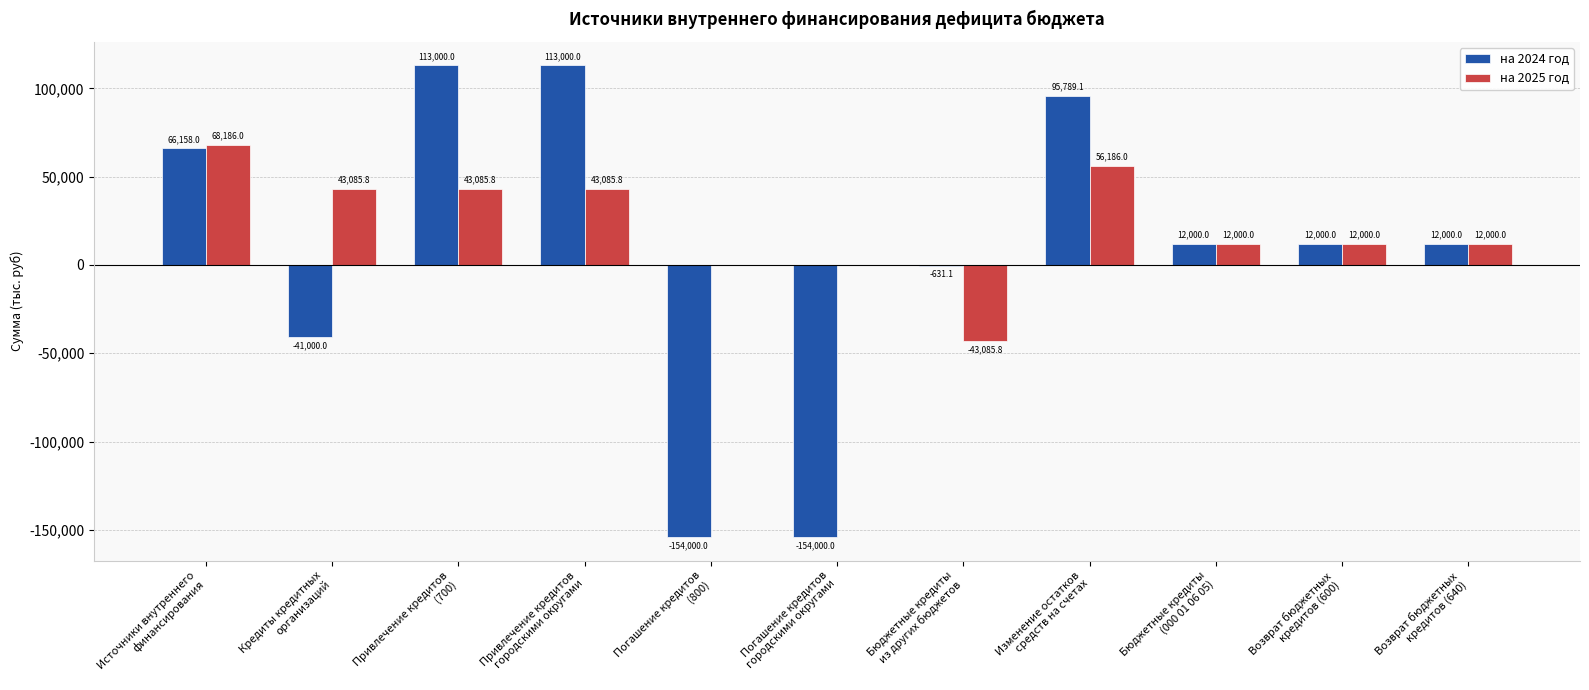

What is the maximum value shown in the chart?

113000.0